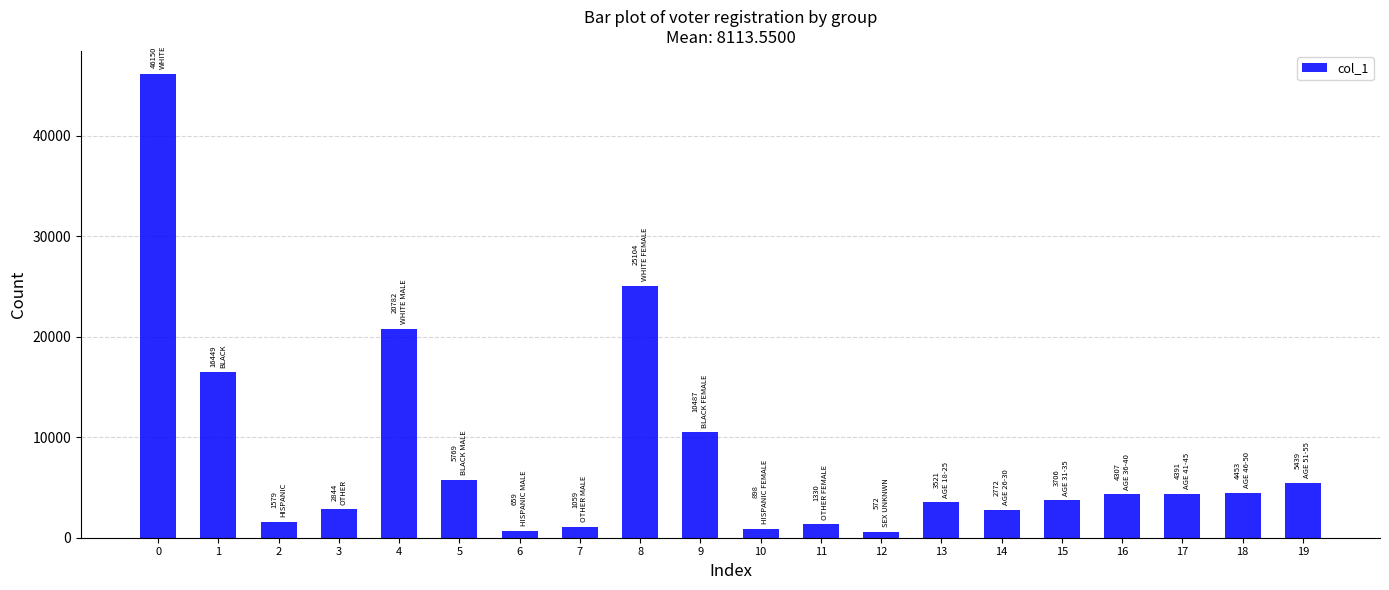

What is the maximum value shown in the chart?

46150